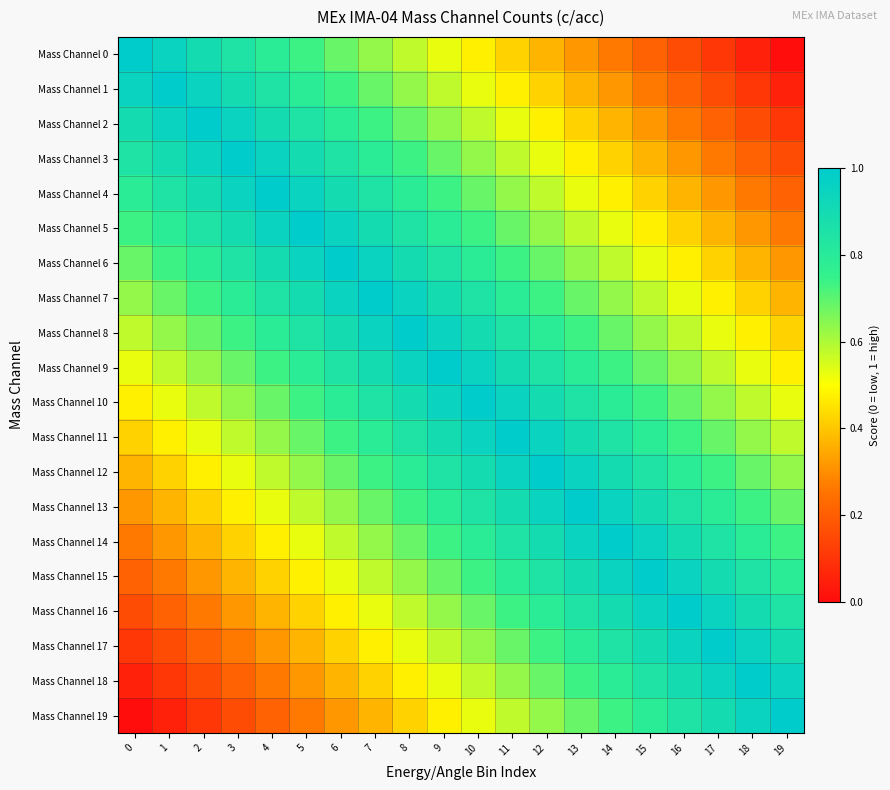

How many series are shown in this chart?

20